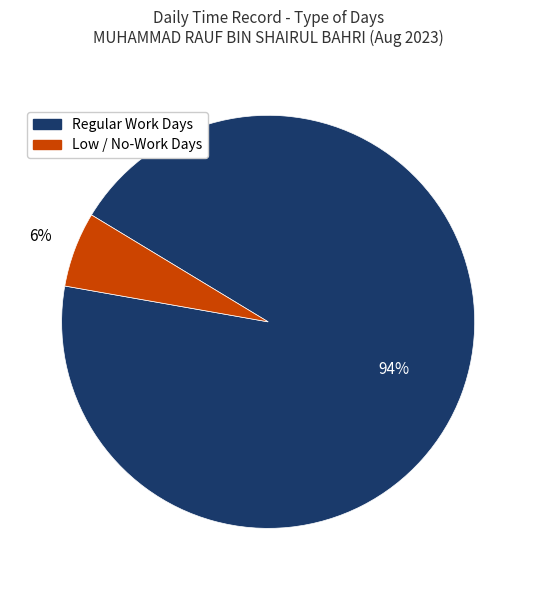

Between Regular Work Days and Low / No-Work Days, which is larger?

Regular Work Days